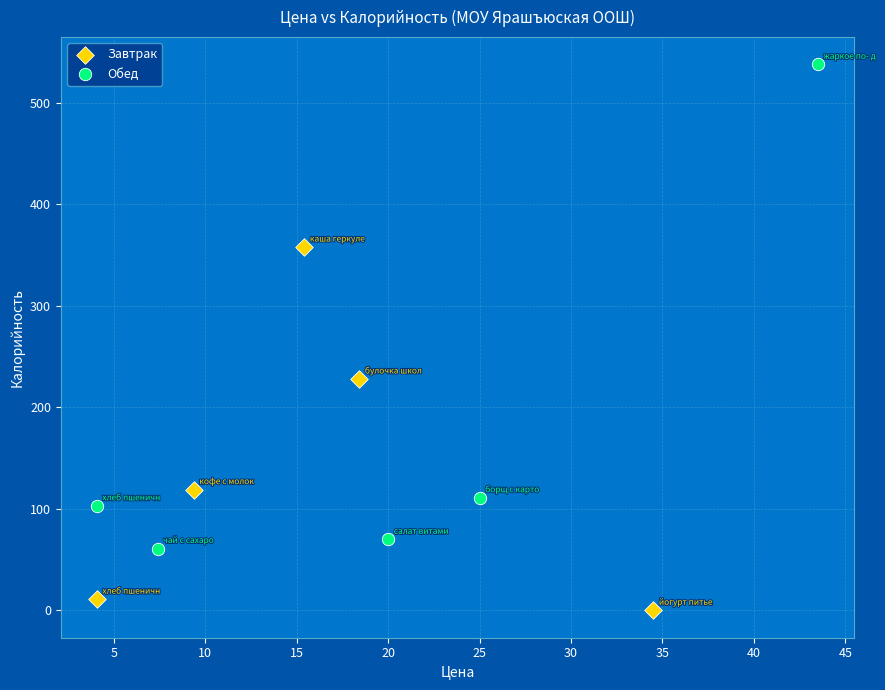

Which series reaches the minimum Y coordinate?

Завтрак